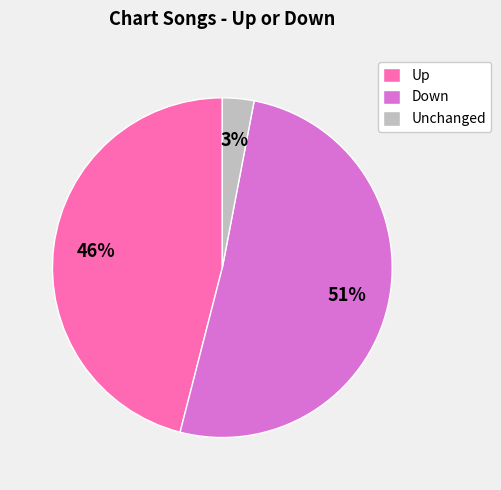

Between Down and Unchanged, which is larger?

Down